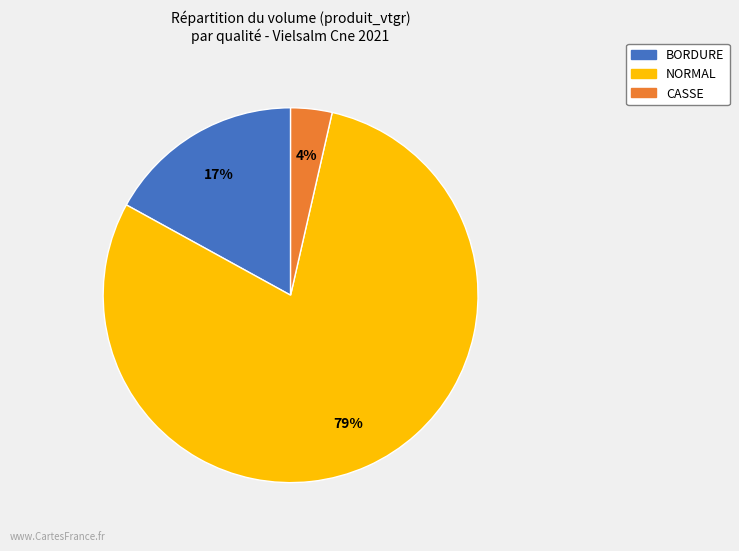

To the nearest percent, what is the average slice percentage?

33%